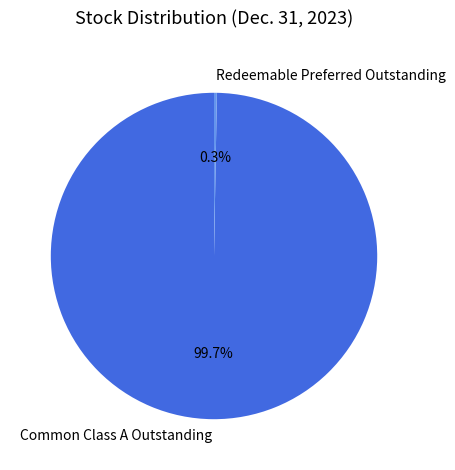

Is it true that Redeemable Preferred Outstanding is 12% of the pie?

False